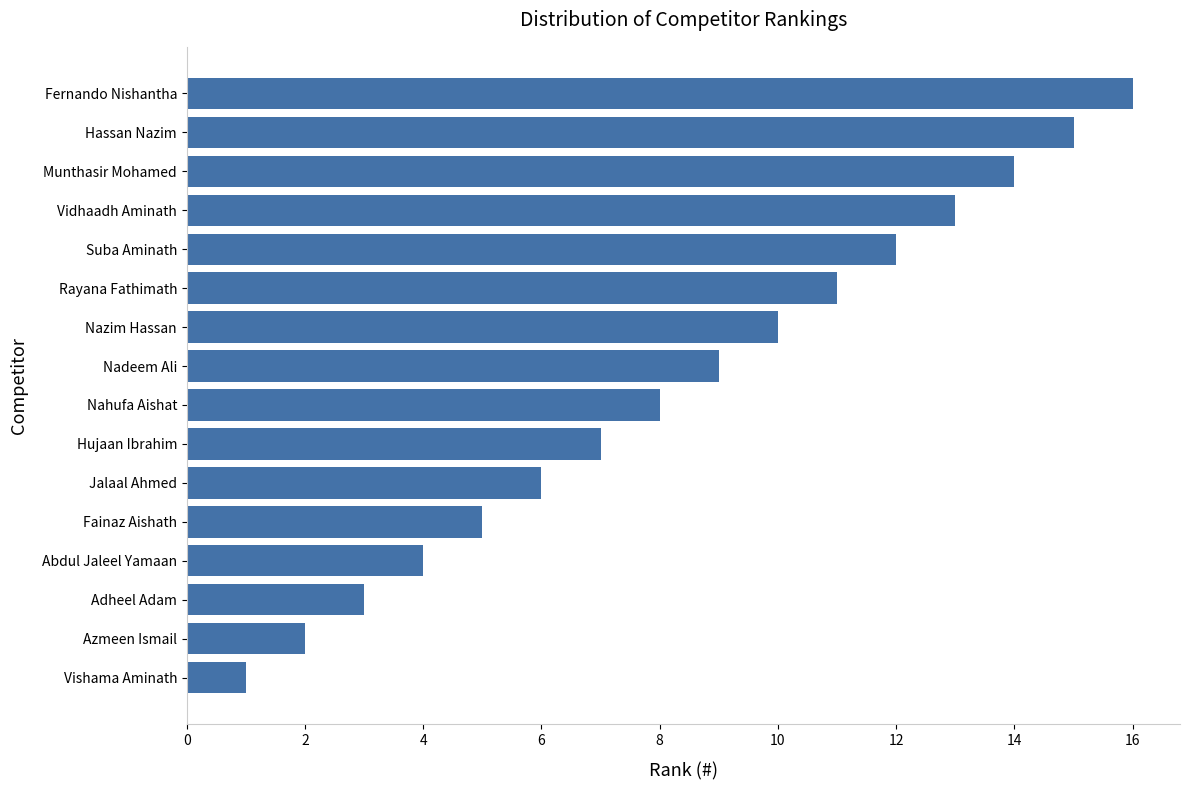

The chart shows a value of 12 at Suba Aminath. True or false?

True